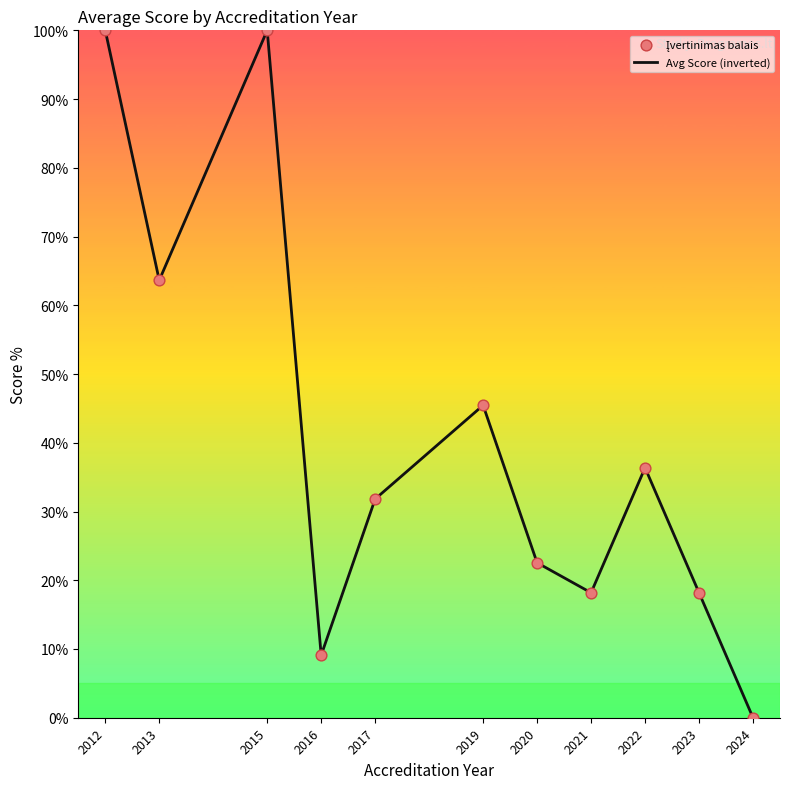

The chart shows a value of 100.0 at 2015. True or false?

True